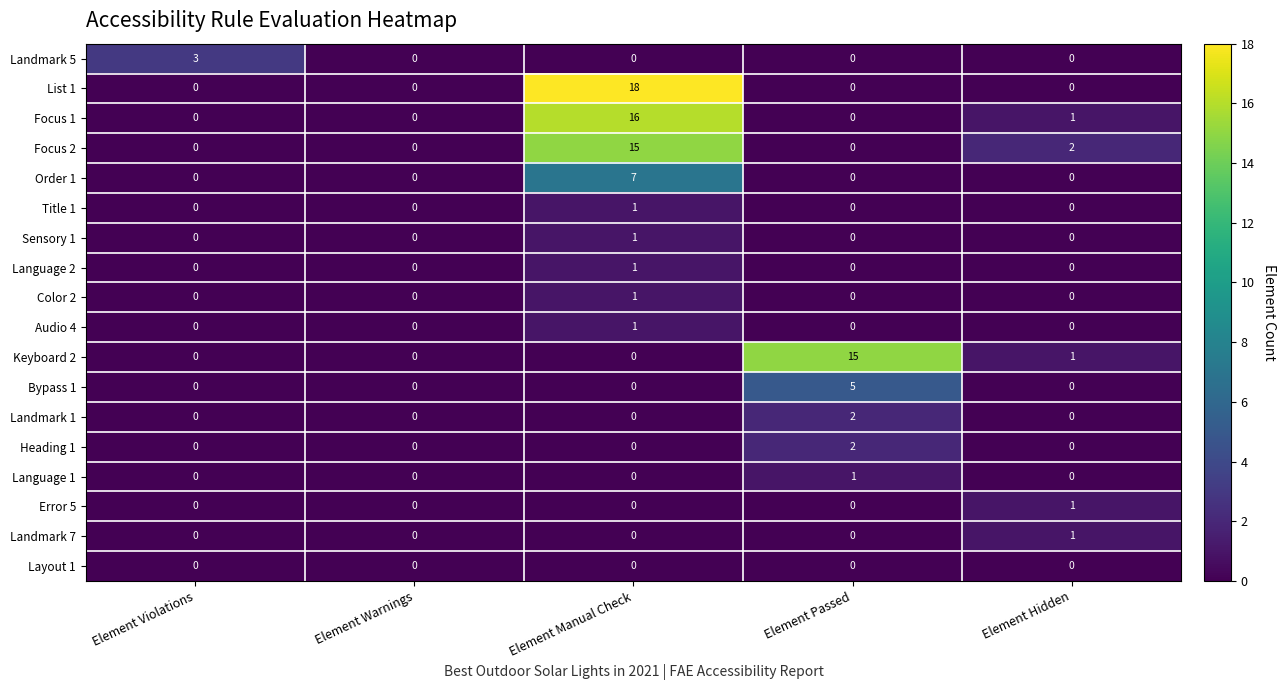

At which category is the sum across all series the highest?

Element Manual Check